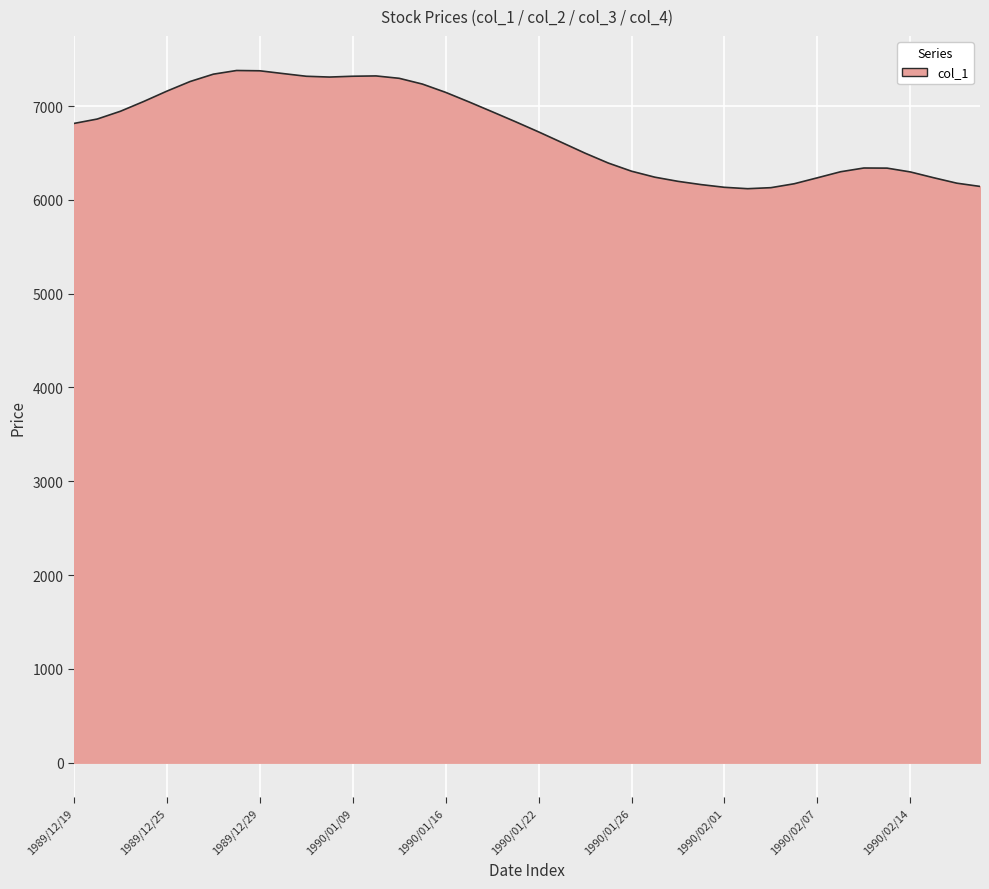

What is the difference between the maximum and minimum values?

1260.0